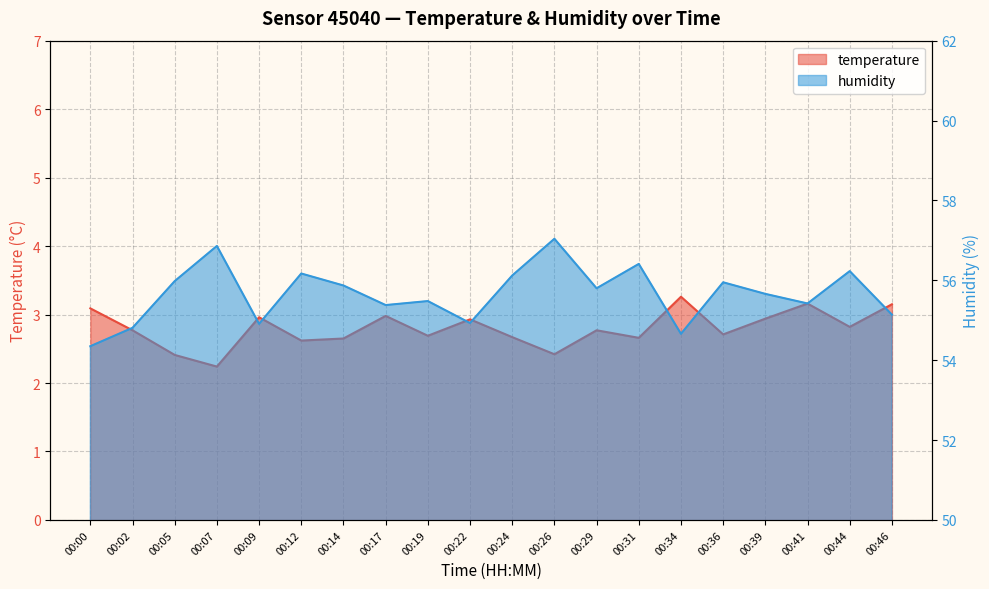

What is the difference between the highest and lowest values at 00:05?

53.6